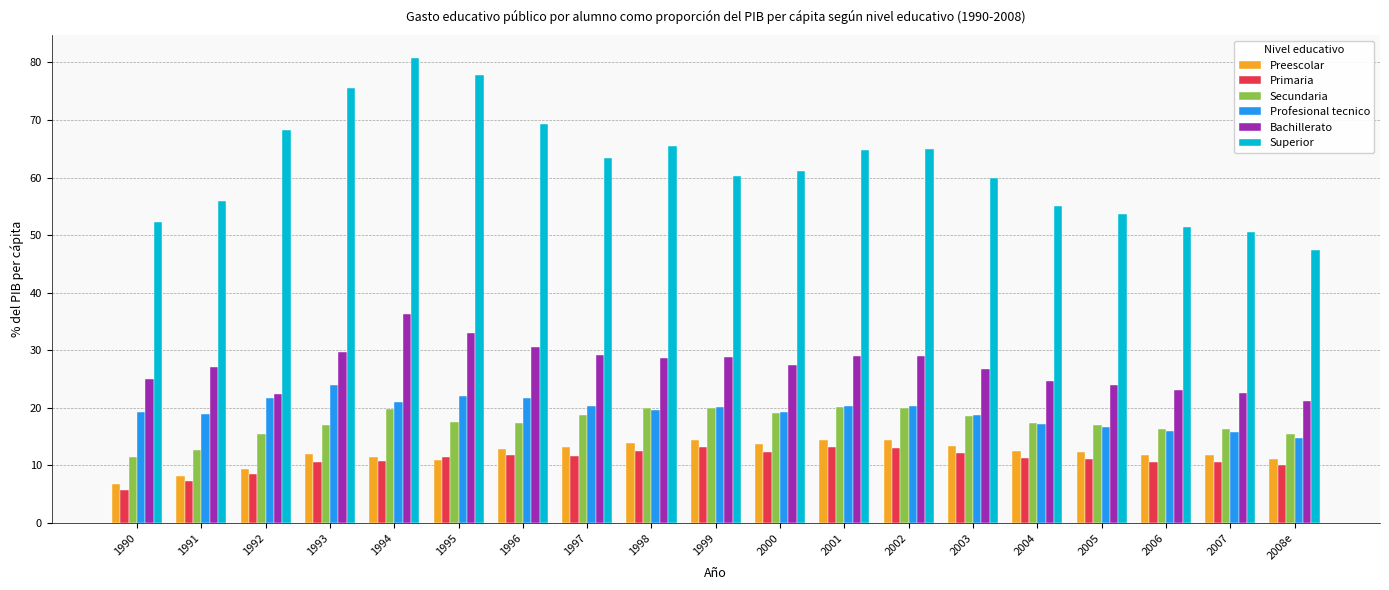

What is the total value across all series at 1995?

172.8